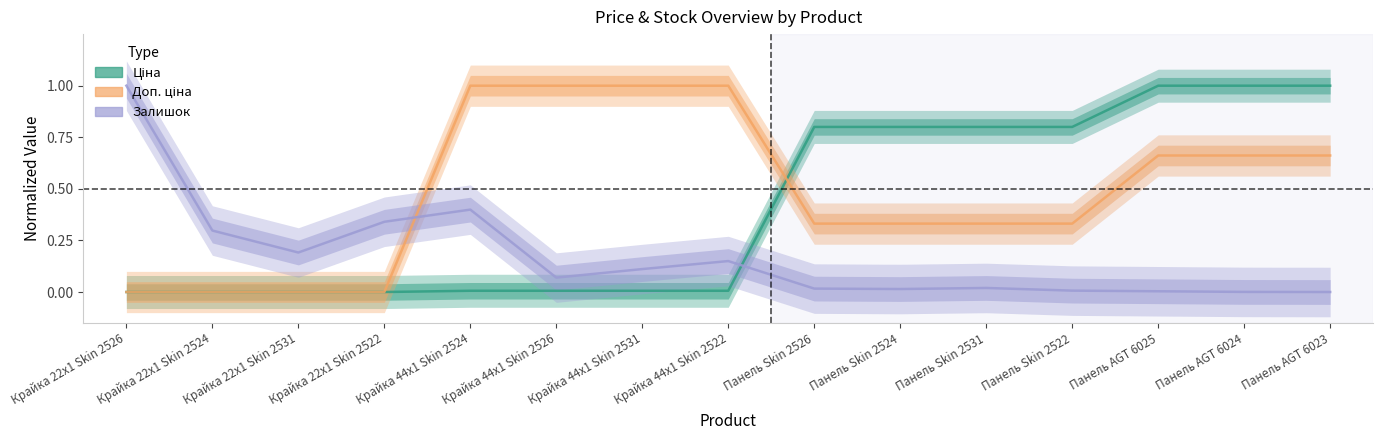

What is the difference between the highest and lowest values at Панель Skin 2526?

0.8